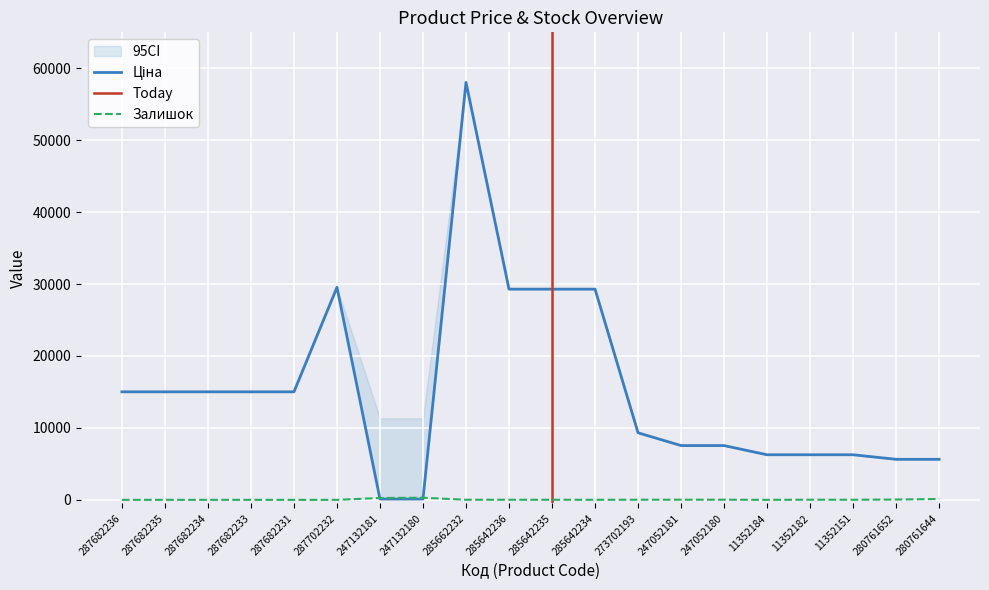

Rank the categories by Ціна value from highest to lowest.

285662232, 287702232, 285642236, 285642235, 285642234, 287682236, 287682235, 287682234, 287682233, 287682231, 273702193, 247052181, 247052180, 11352184, 11352182, 11352151, 280761652, 280761644, 247132181, 247132180